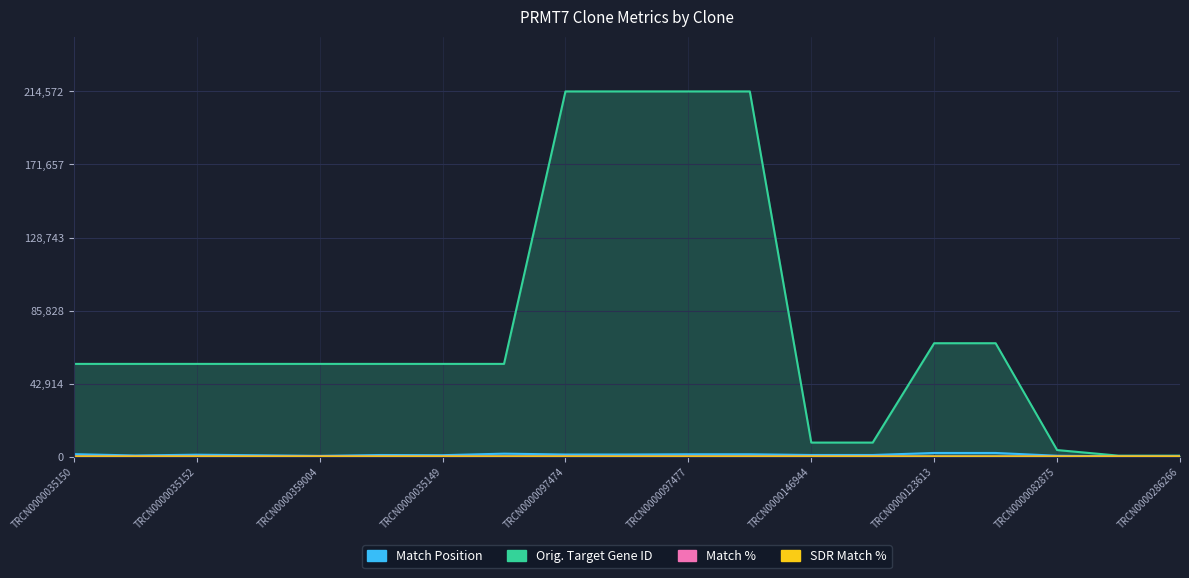

At how many categories does at least one series exceed 24386?

14